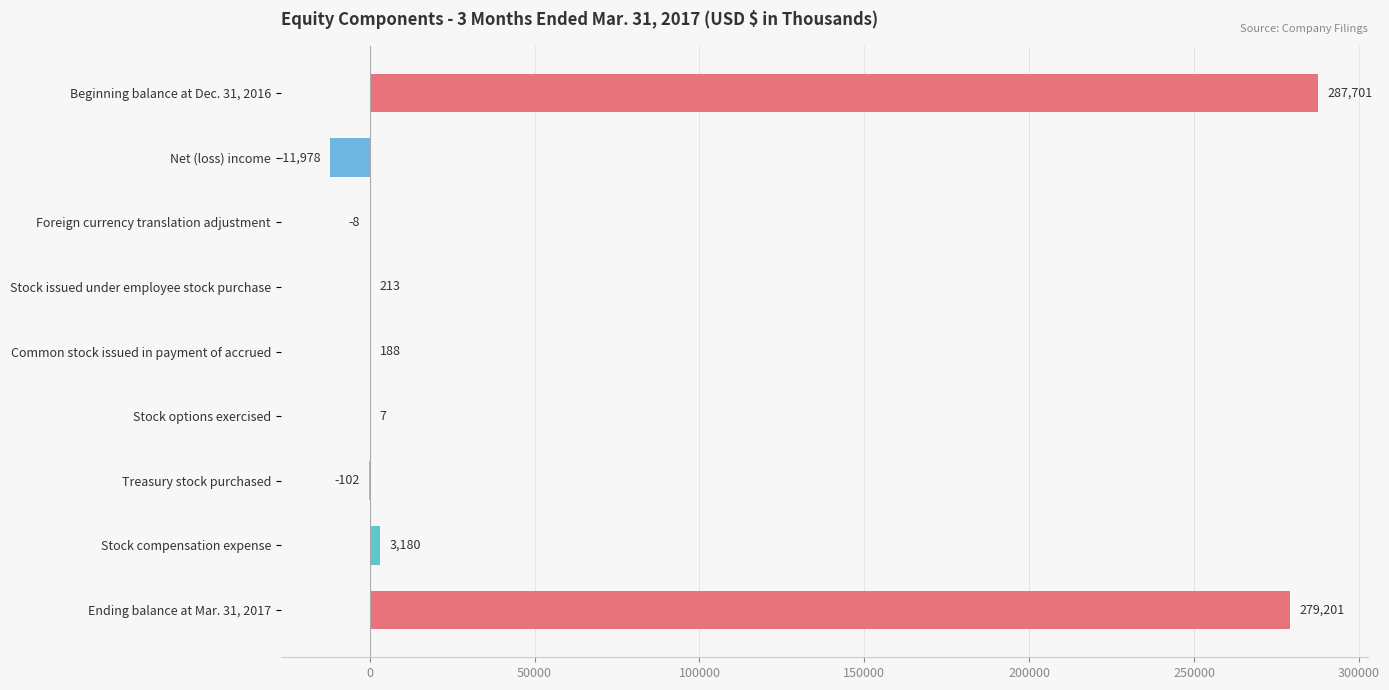

The value at Stock compensation expense is 3180. True or false?

True